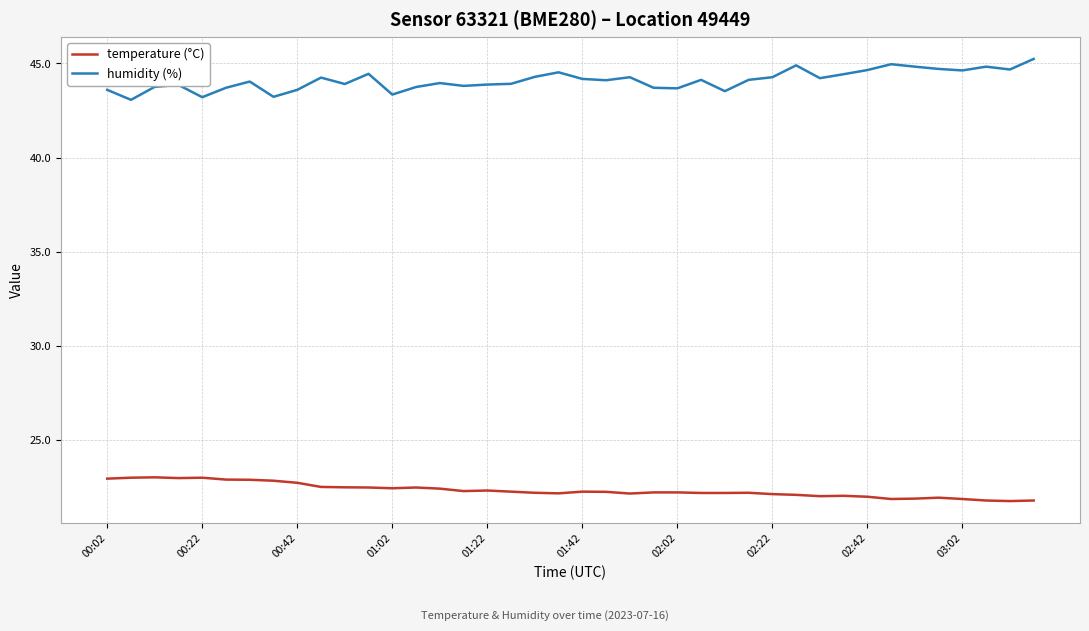

Which series has the largest total across all categories?

humidity (%)